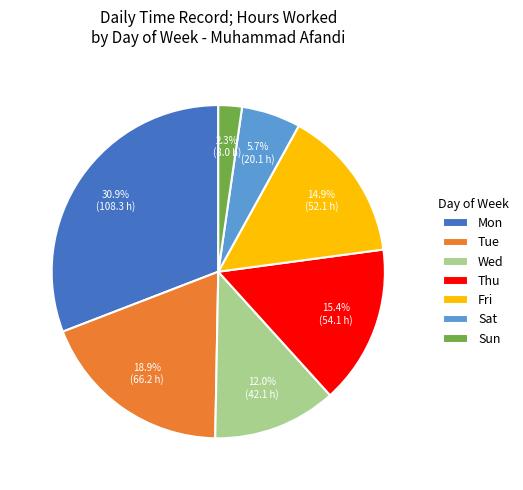

To the nearest percent, what is the difference between the largest and smallest slice percentages?

29%